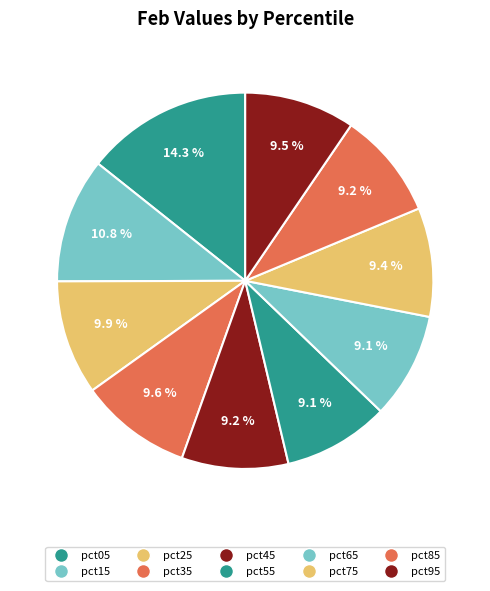

Combined, do pct45 and pct05 account for over 50%?

No